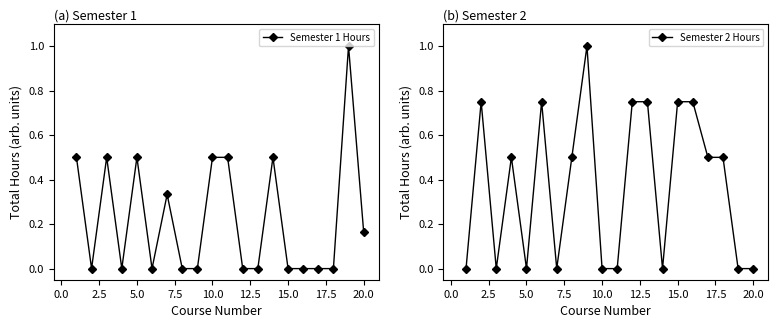

True or false: Semester 1 Hours has more than 2 points higher than both neighbors.

True